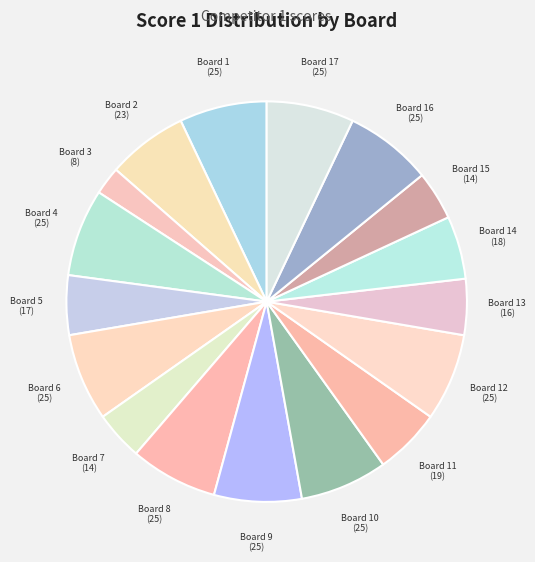

What is the smallest slice in the pie chart?

Board 3